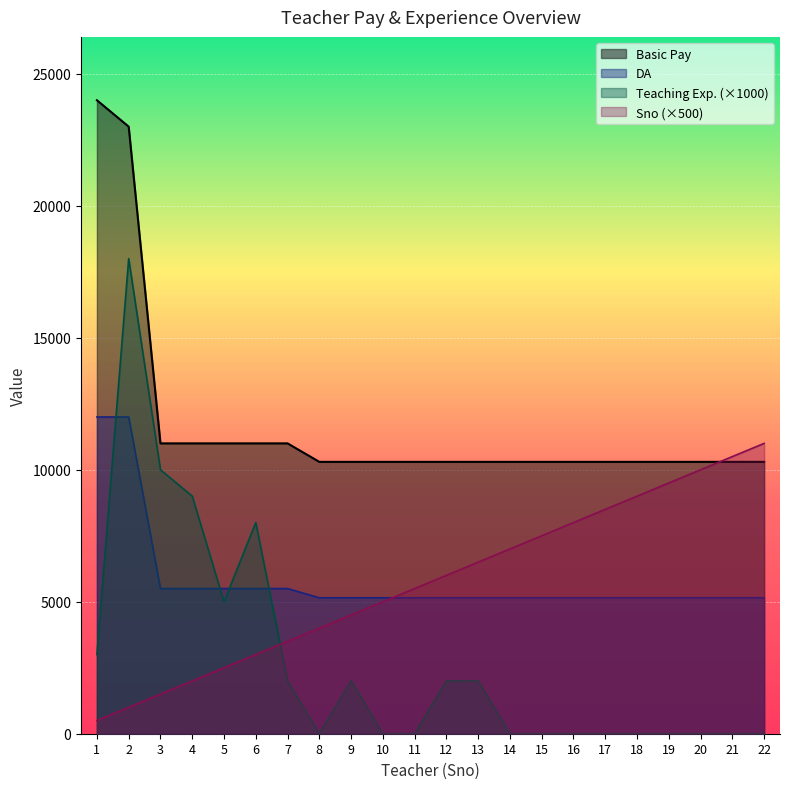

Read the Basic Pay value at 13, to the nearest 100.

10300